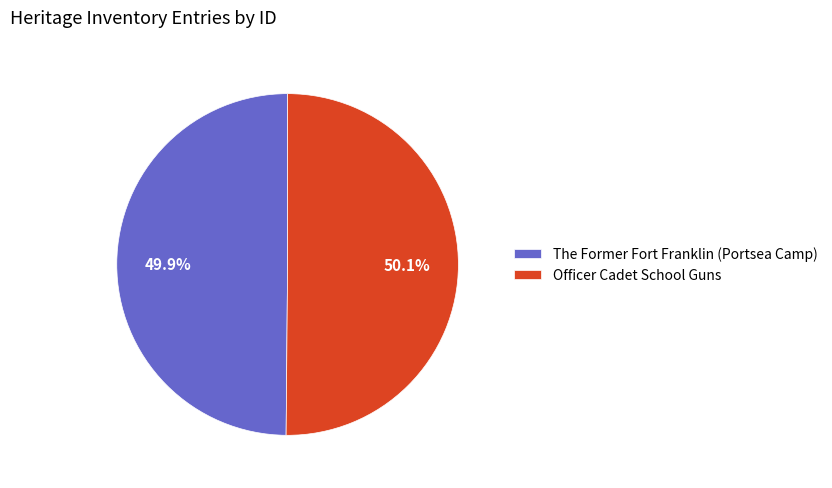

What is the ratio of the value at Officer Cadet School Guns to the value at The Former Fort Franklin (Portsea Camp)?

1.0